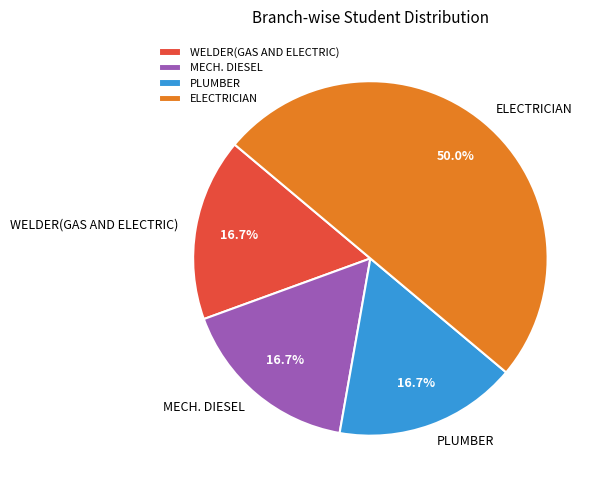

Is it true that WELDER(GAS AND ELECTRIC) is 9% of the pie?

False